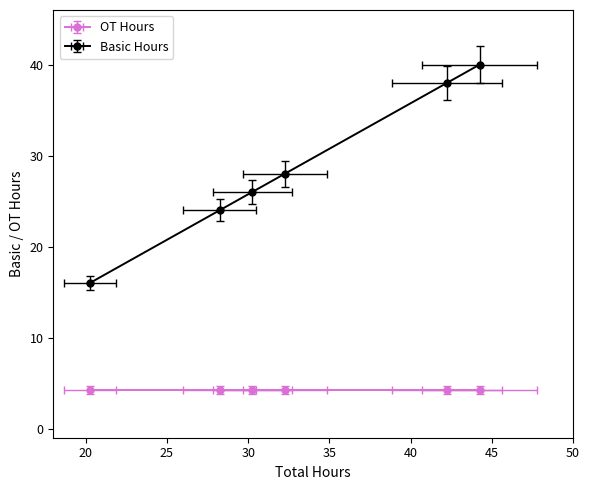

True or false: Total Hours and Basic Hours intersect in this chart.

False